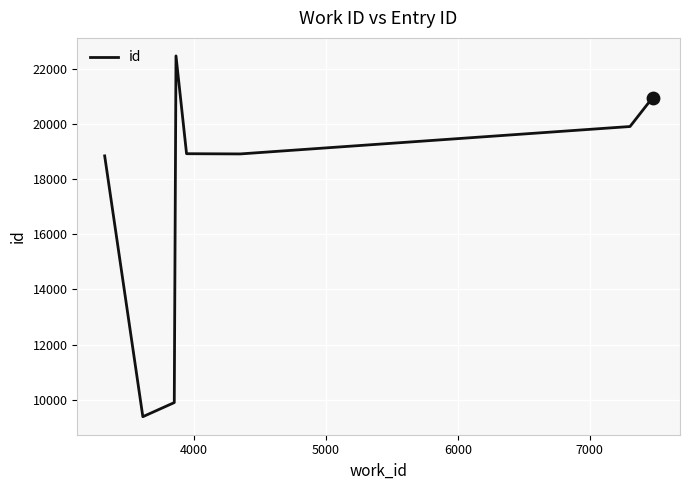

How many interior local peaks (higher than both neighbors) does the data have?

1